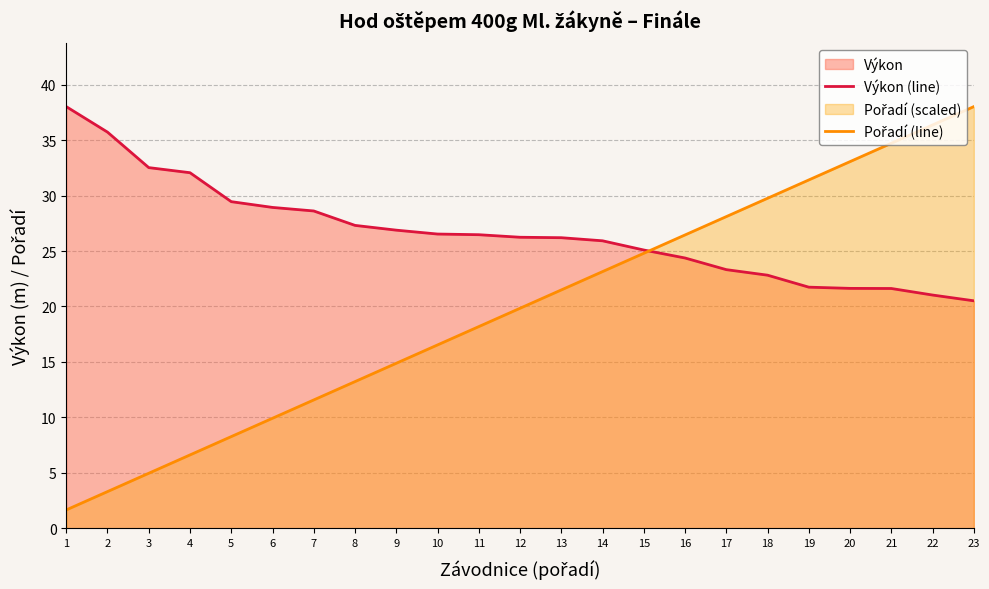

Which series has the widest spread of values?

Pořadí (line)